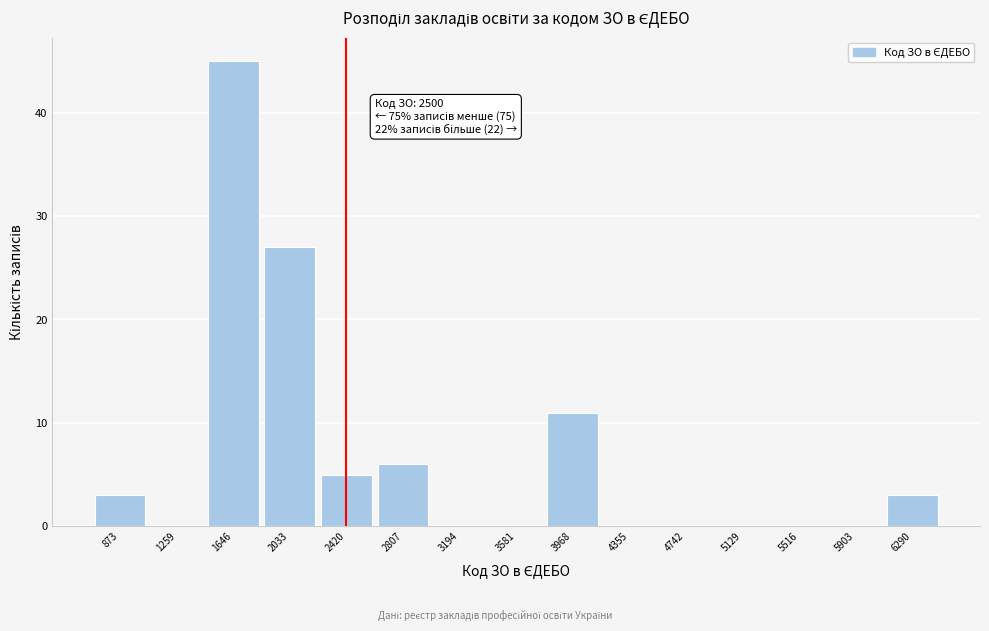

Reading left to right, list all the values displayed in this chart.

873=3	1259=0	1646=45	2033=27	2420=5	2807=6	3194=0	3581=0	3968=11	4355=0	4742=0	5129=0	5516=0	5903=0	6290=3